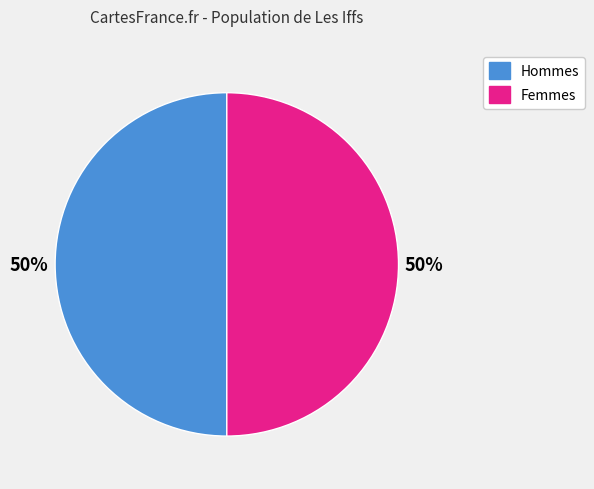

To the nearest percent, what is the difference between the largest and smallest slice percentages?

0%